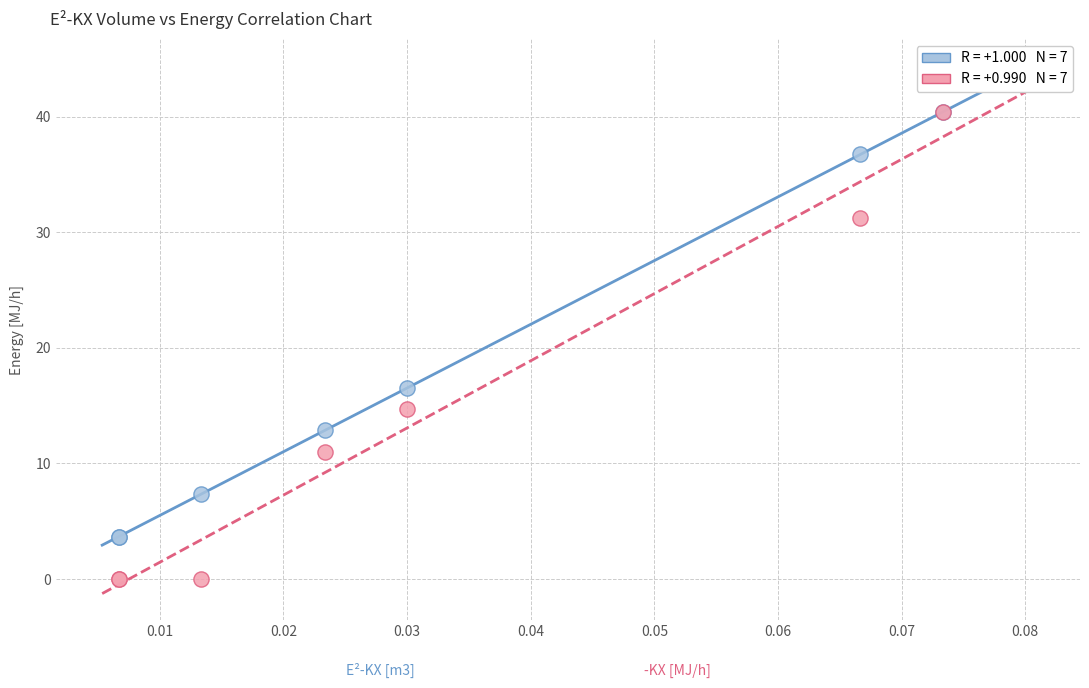

Across all series, what Y value is closest to 20?

16.5